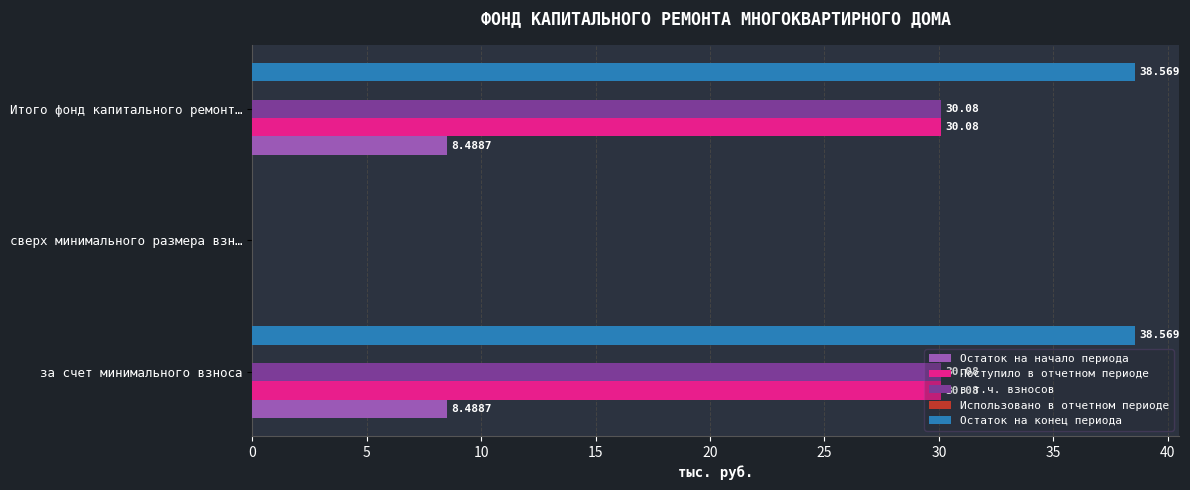

How many data points does each series have?

3